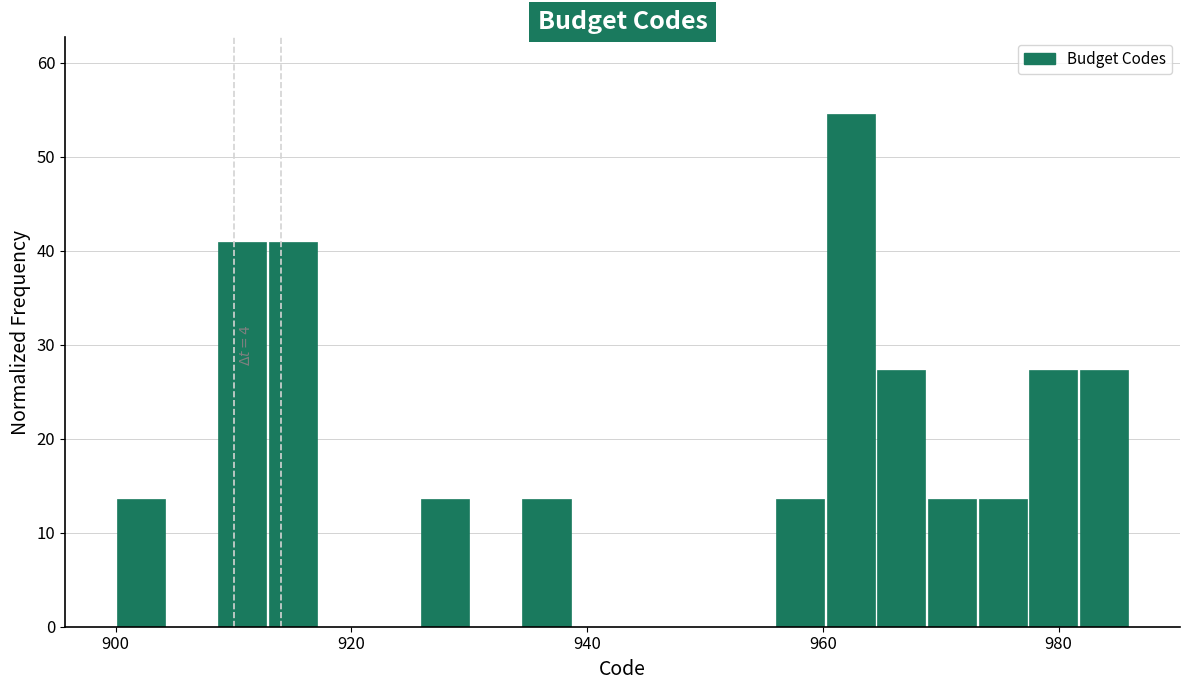

Read against the x-axis, roughly where is the centre of the tallest bar?

962